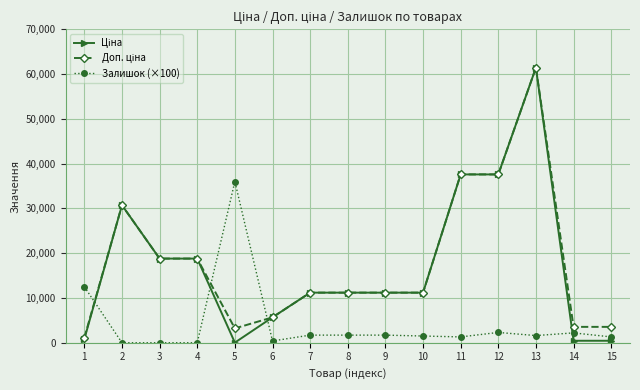

What is the spread (max minus min) of values at 7?

9488.2